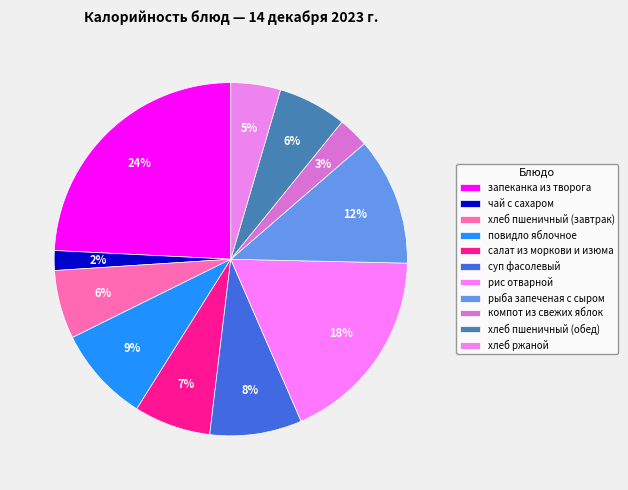

True or false: повидло яблочное accounts for 9% of the total.

True